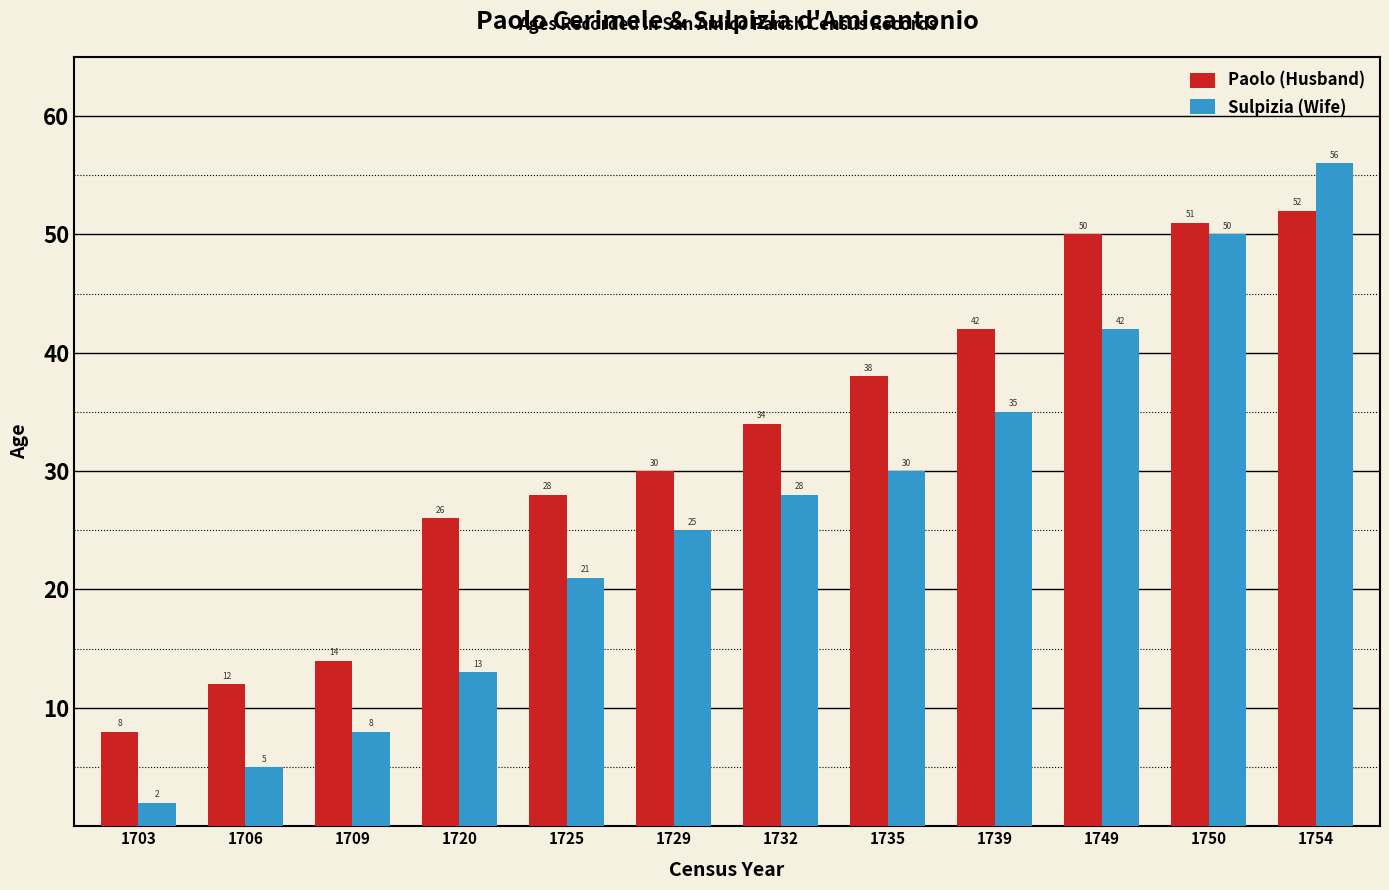

Which series has the largest total across all categories?

Paolo (Husband)